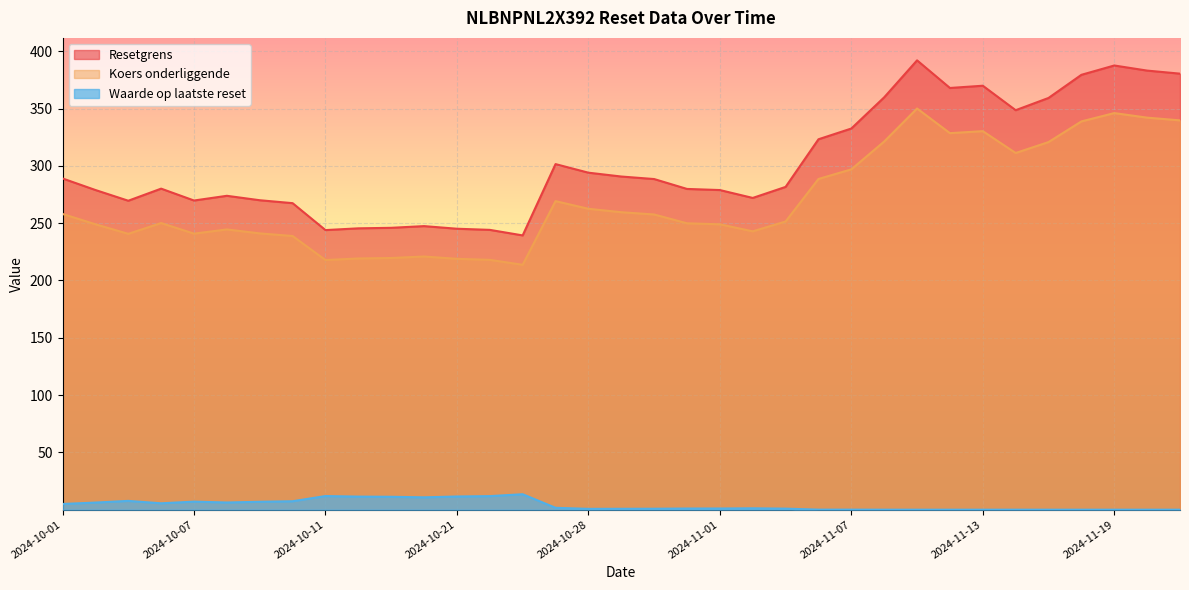

Which category has the lowest value in the Koers onderliggende series?

2024-10-23